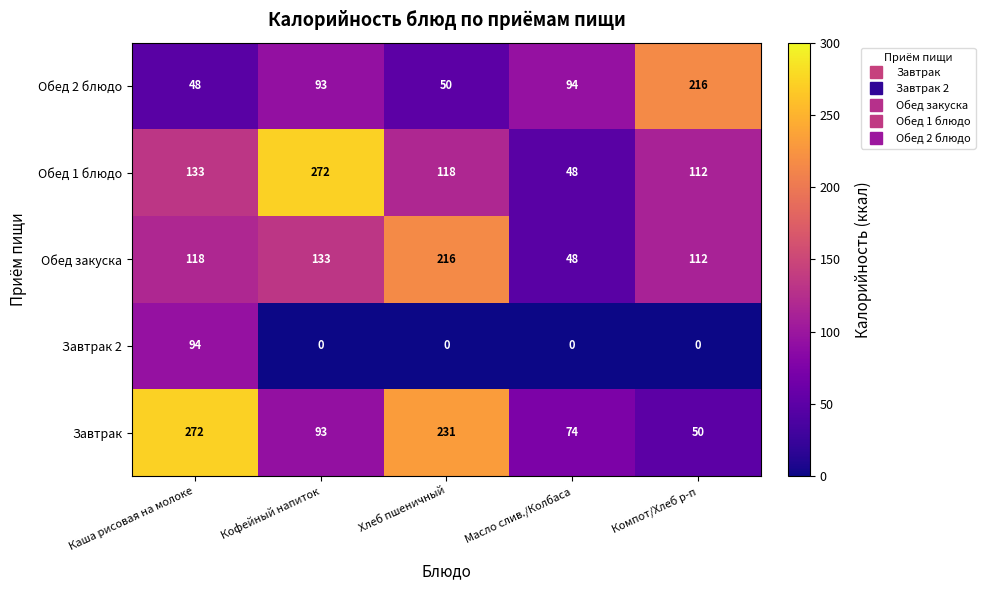

True or false: Завтрак 2 has a value of -46 at Хлеб пшеничный.

False